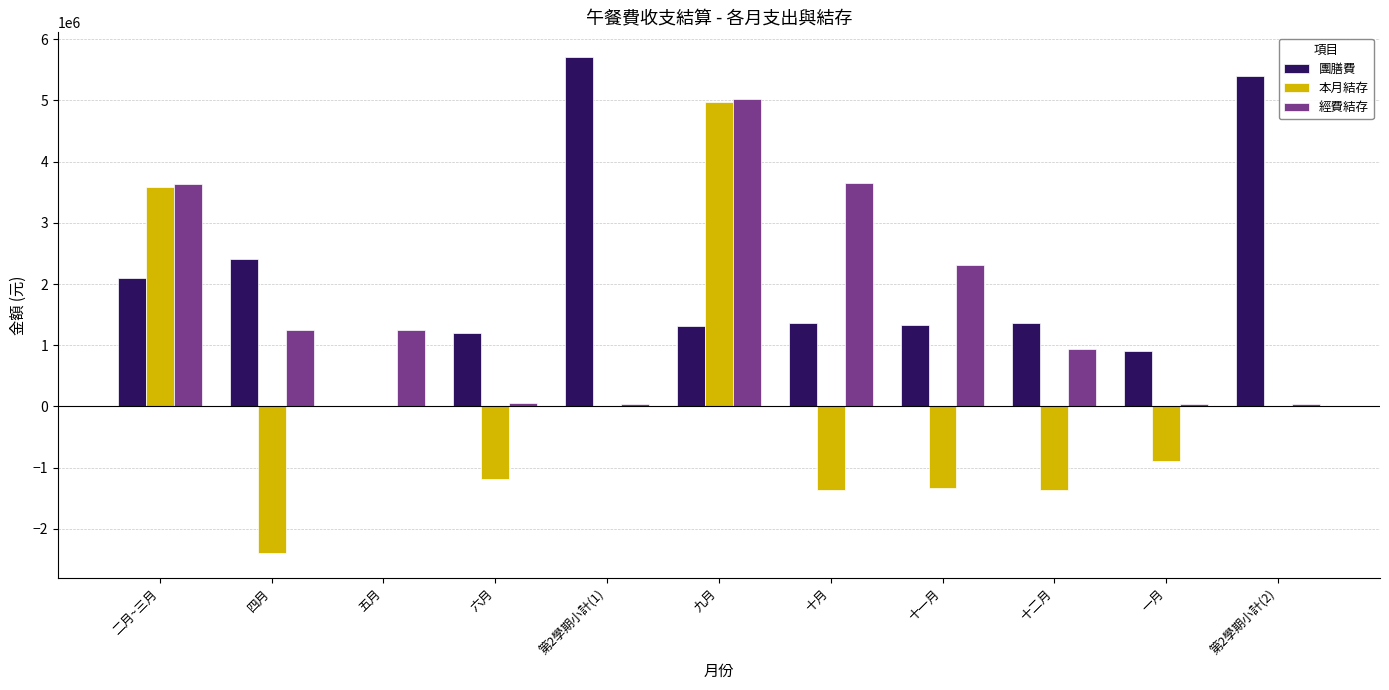

Which series changed the most between 五月 and 第2學期小計(1)?

團膳費